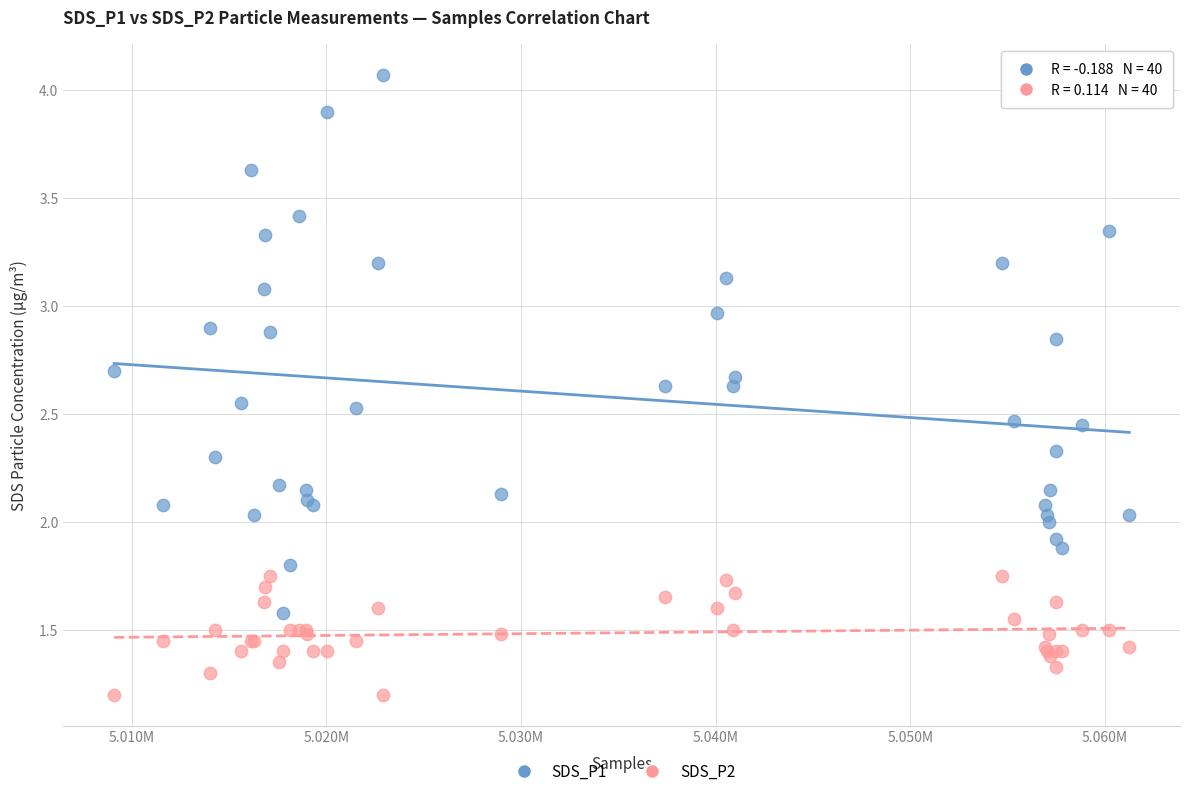

Which series reaches the maximum Y coordinate?

SDS_P1